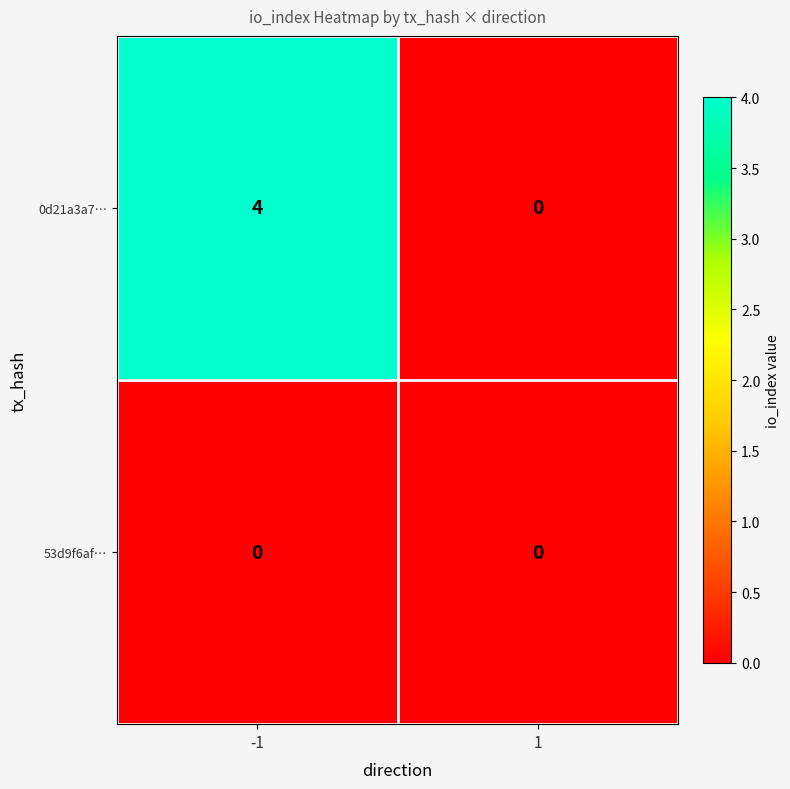

Which series has the largest total across all categories?

0d21a3a7…